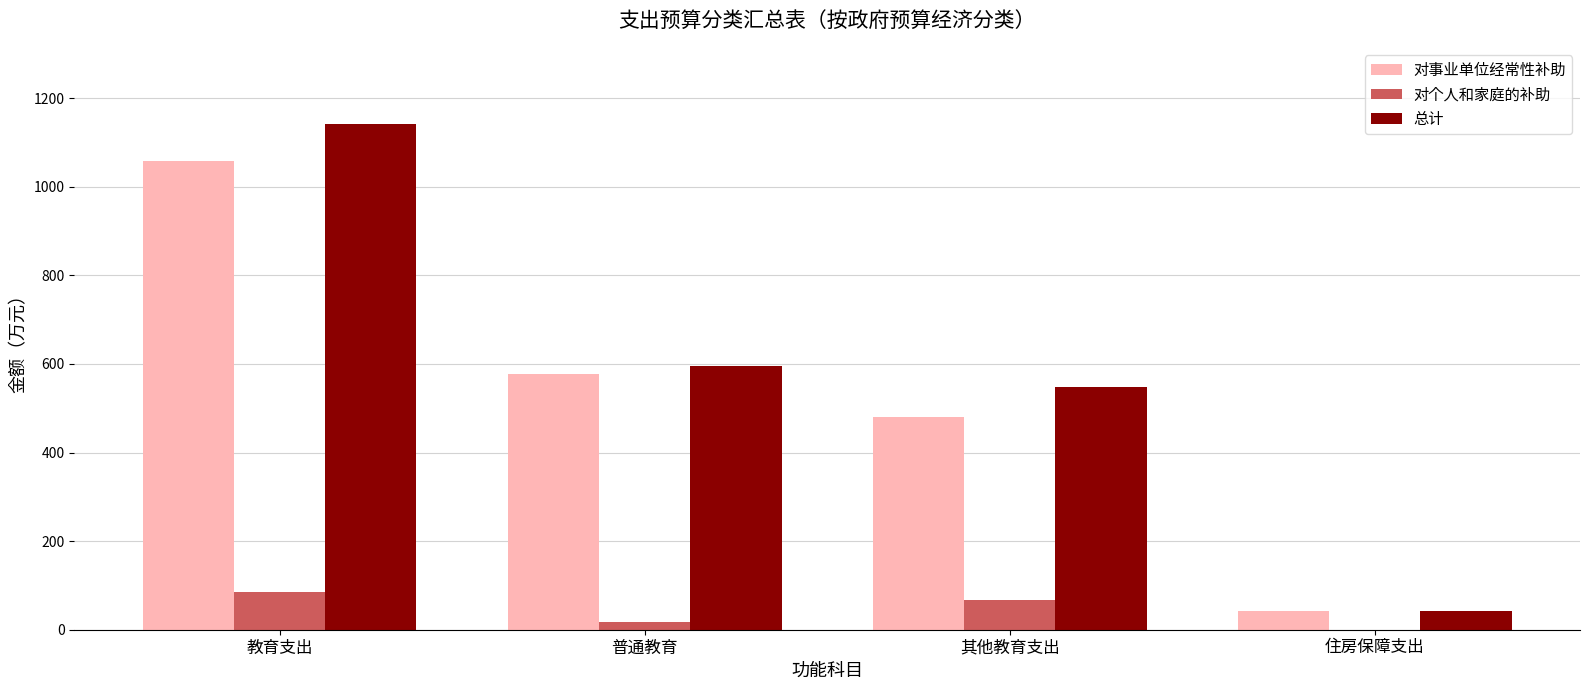

How many groups of bars are there?

4